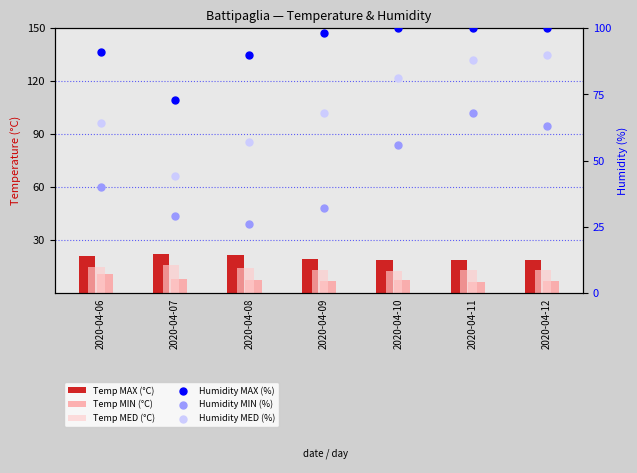

Which series has the largest total across all categories?

Humidity MAX (%)